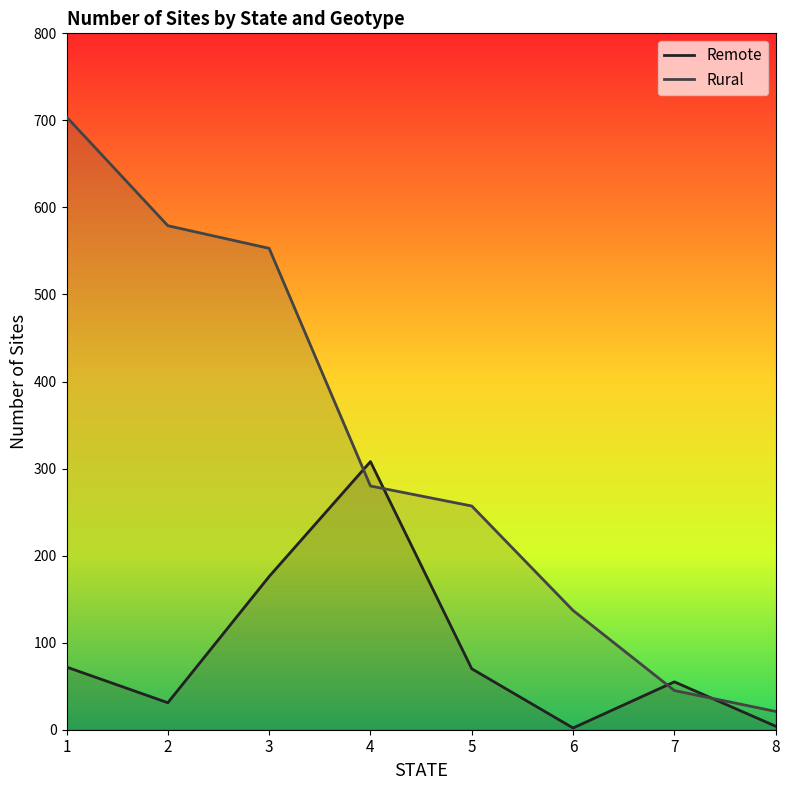

Which series has the largest range (max minus min)?

Rural